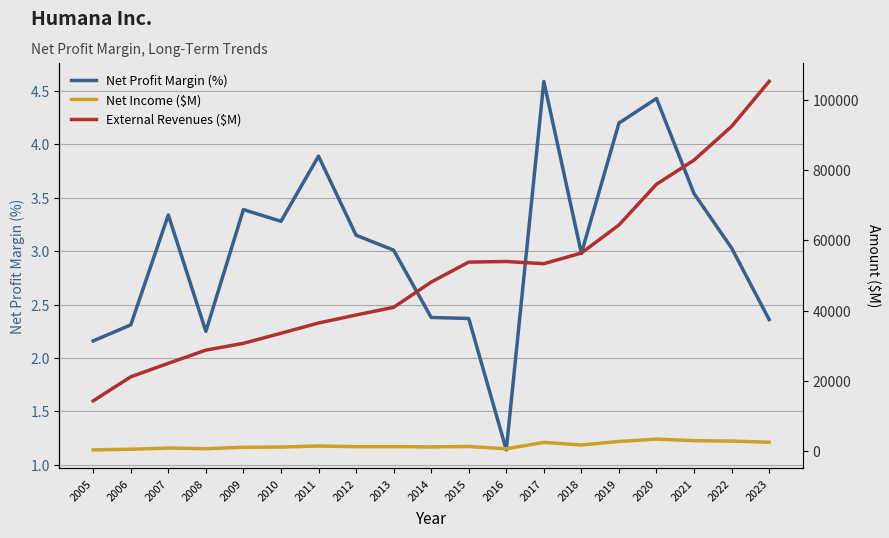

Reading left to right, list all the values displayed in this chart.

Net Profit Margin (%): 2005=2.2	2006=2.3	2007=3.3	2008=2.2	2009=3.4	2010=3.3	2011=3.9	2012=3.1	2013=3.0	2014=2.4	2015=2.4	2016=1.1	2017=4.6	2018=3.0	2019=4.2	2020=4.4	2021=3.5	2022=3.0	2023=2.4
Net Income ($M): 2005=308.0	2006=487.0	2007=834.0	2008=647.0	2009=1040.0	2010=1099.0	2011=1419.0	2012=1222.0	2013=1231.0	2014=1147.0	2015=1276.0	2016=614.0	2017=2448.0	2018=1683.0	2019=2707.0	2020=3367.0	2021=2933.0	2022=2806.0	2023=2489.0
External Revenues ($M): 2005=14275.0	2006=21125.0	2007=24976.0	2008=28726.0	2009=30664.0	2010=33539.0	2011=36466.0	2012=38735.0	2013=40938.0	2014=48123.0	2015=53815.0	2016=53990.0	2017=53362.0	2018=56398.0	2019=64387.0	2020=76001.0	2021=82877.0	2022=92488.0	2023=105305.0